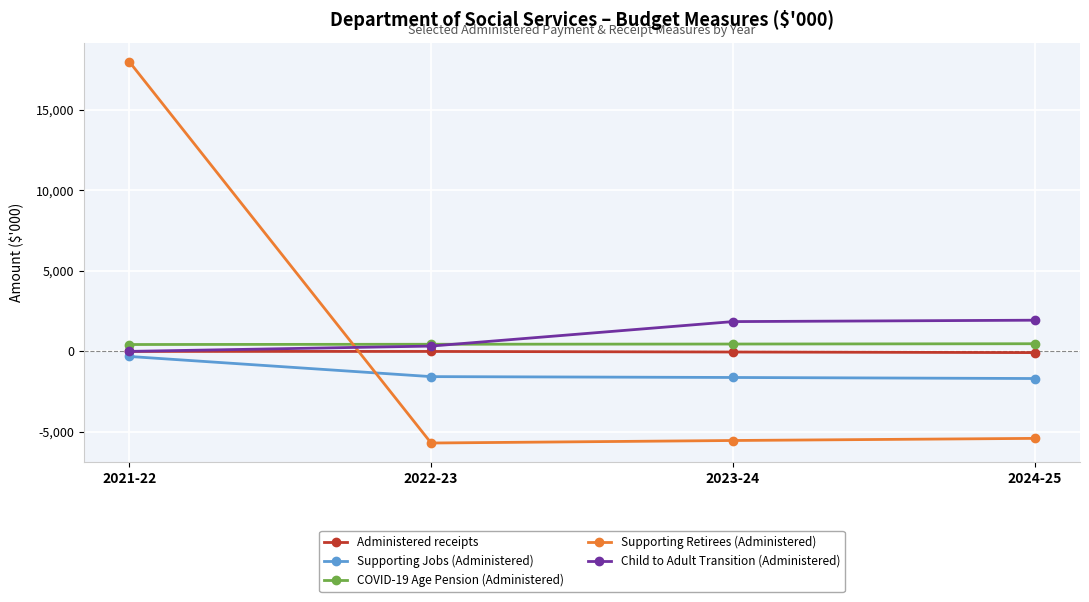

What is the highest value of the Administered receipts series?

1